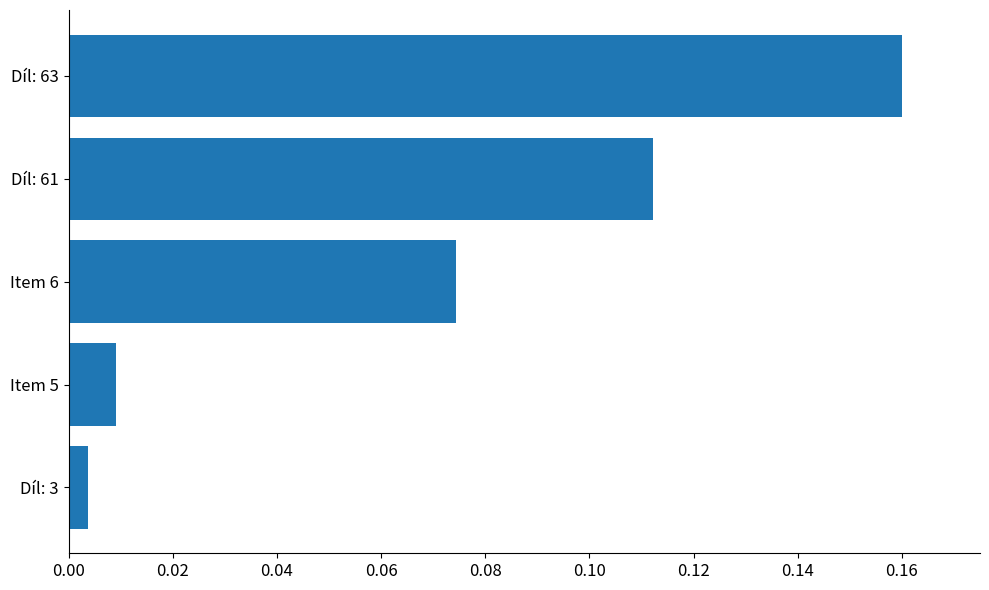

Rank the categories by value from highest to lowest.

Díl: 63, Díl: 61, Item 6, Item 5, Díl: 3